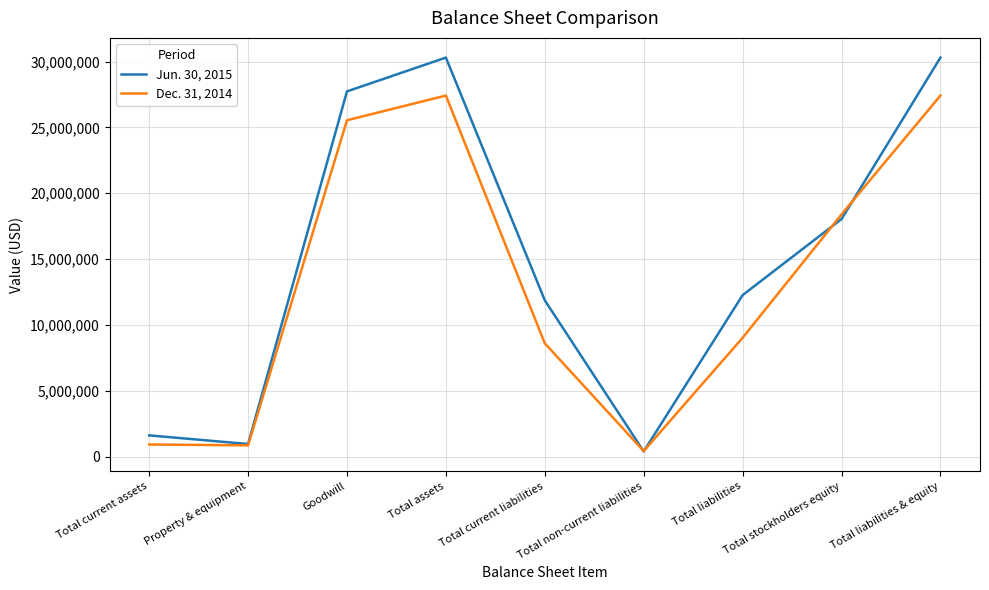

Which series has the widest spread of values?

Jun. 30, 2015